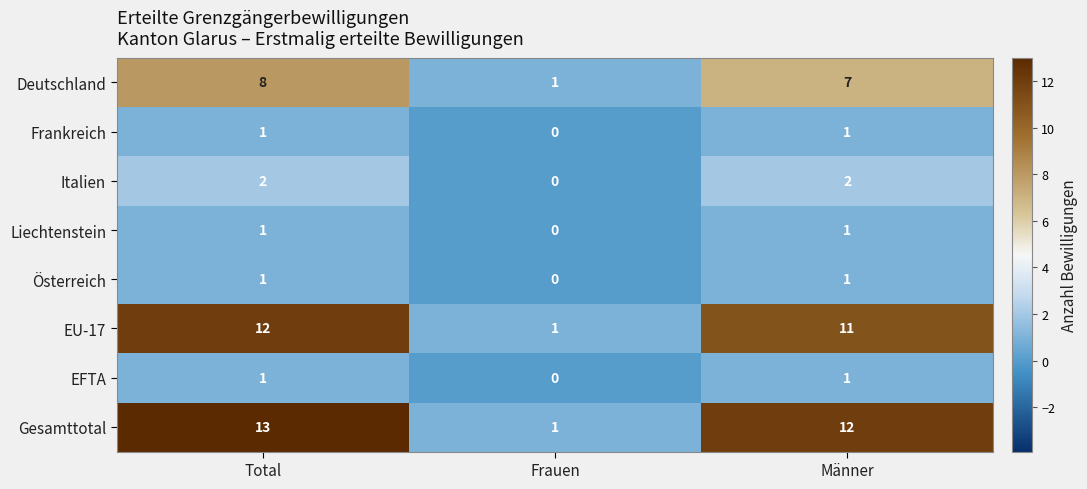

At which label is Liechtenstein closest to 0?

Frauen